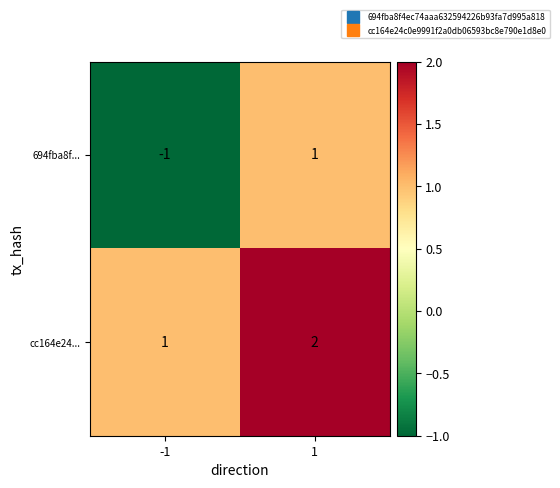

What is the spread (max minus min) of values at 1?

1